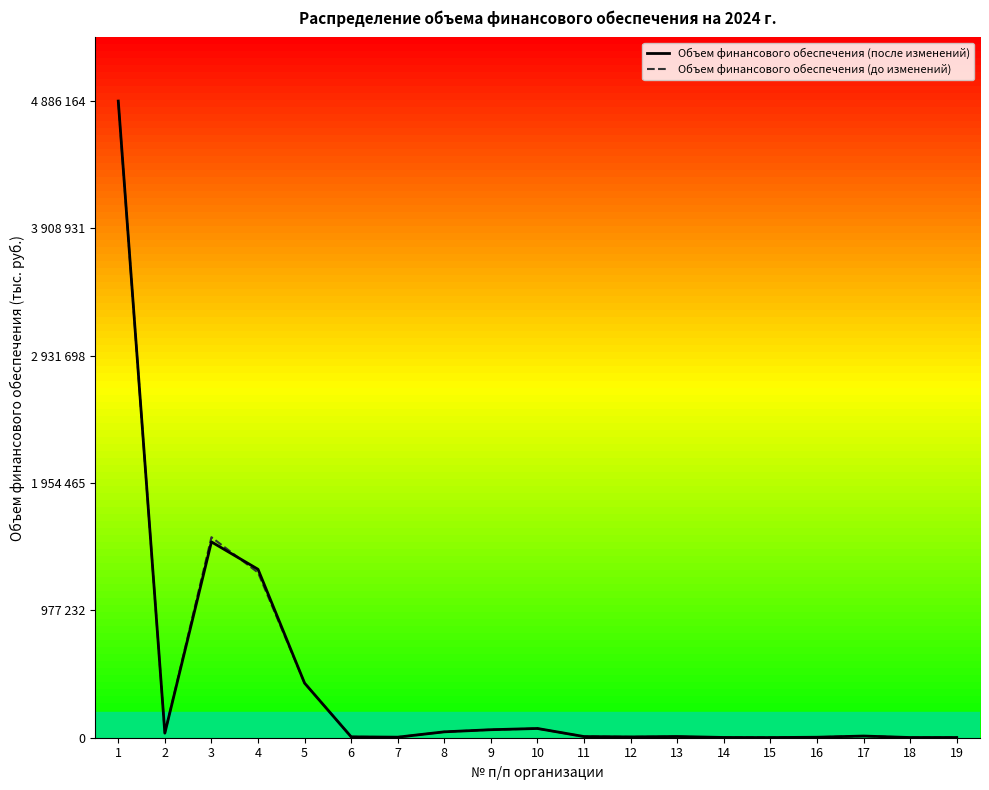

What is the value of the Объем финансового обеспечения (после изменений) point at the 14th from the left?

2079.6